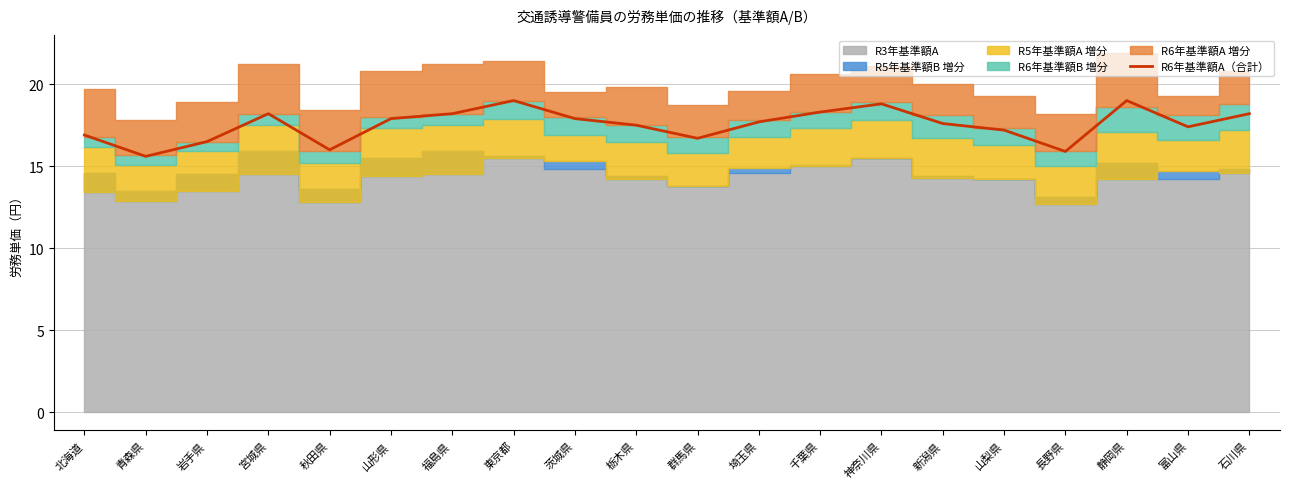

What is the change in value from 神奈川県 to 山梨県?

-1.6